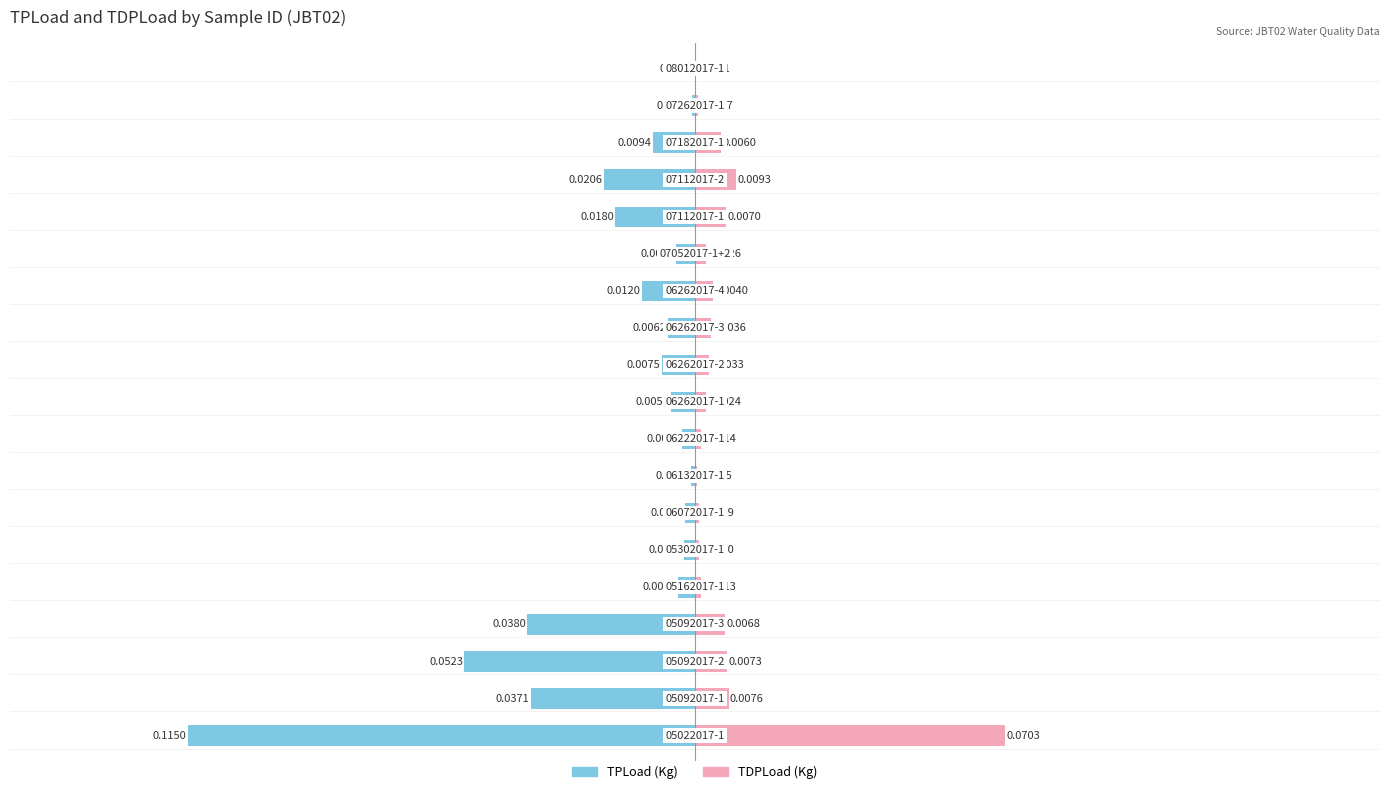

Reading right to left, extract all data points from this chart.

TPLoad (Kg): -0.0	-0.0	-0.0	-0.0	-0.0	-0.0	-0.0	-0.0	-0.0	-0.0	-0.0	-0.0	-0.0	-0.0	-0.0	-0.0	-0.1	-0.0	-0.1
TDPLoad (Kg): 0.0	0.0	0.0	0.0	0.0	0.0	0.0	0.0	0.0	0.0	0.0	0.0	0.0	0.0	0.0	0.0	0.0	0.0	0.1